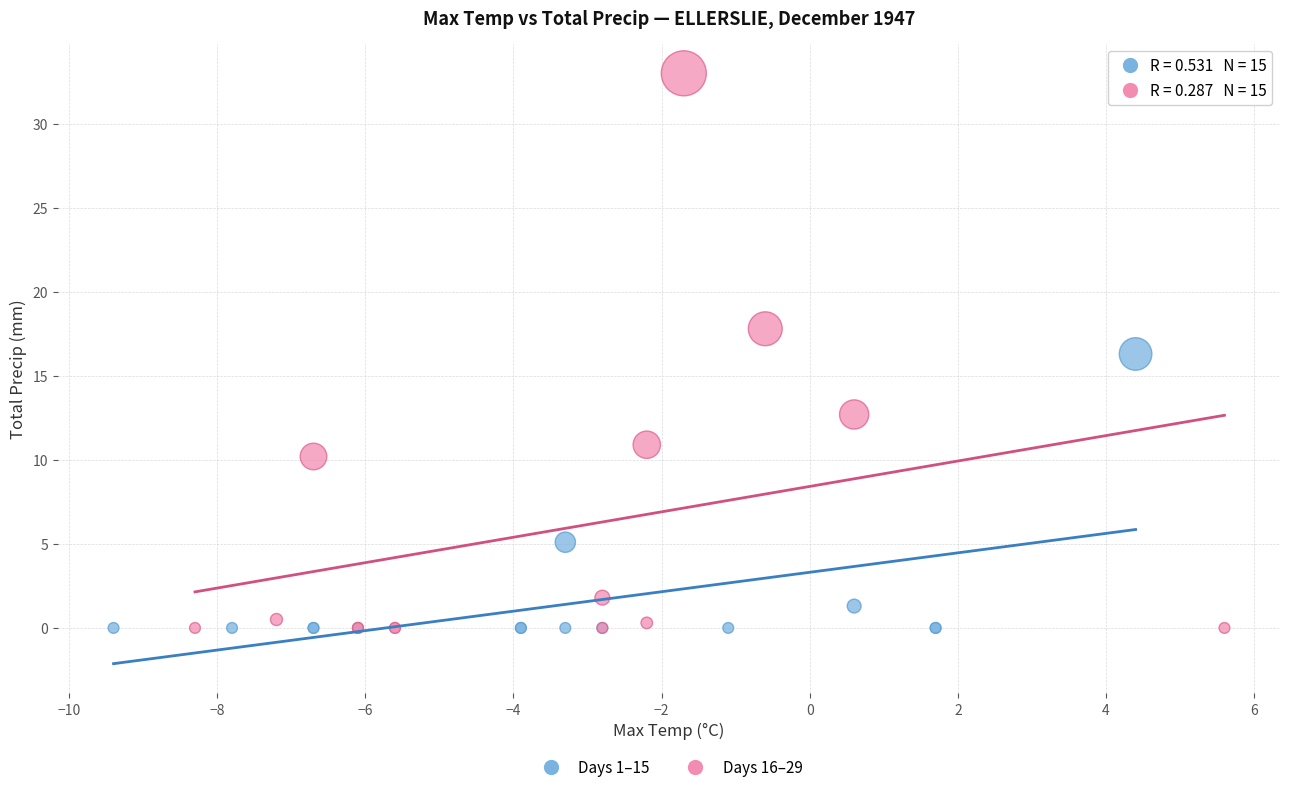

Which series reaches the maximum Y coordinate?

Days 16–29